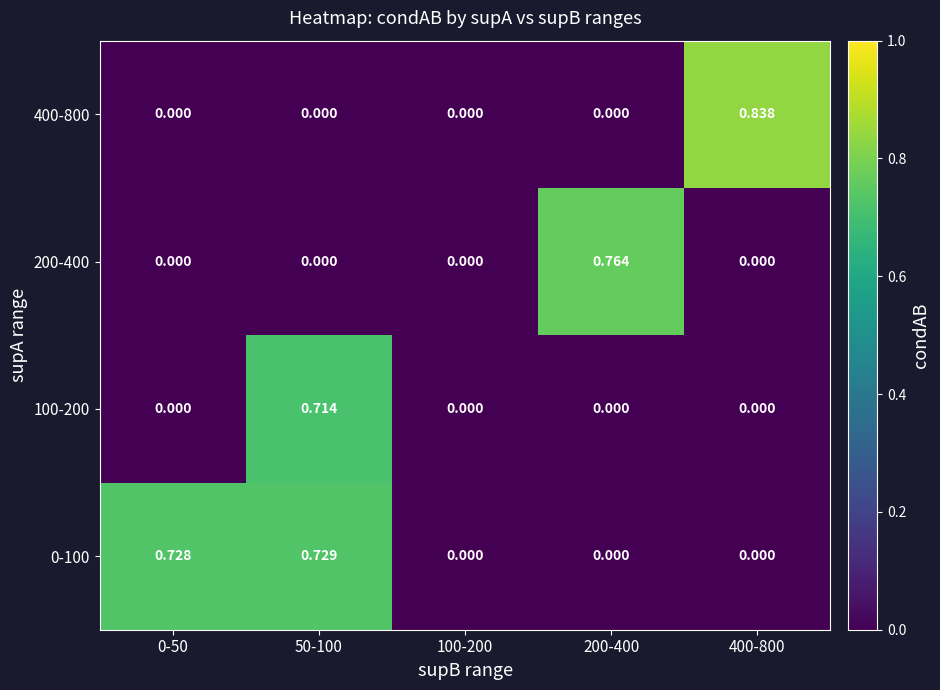

Is the value of 200-400 at 0-50 greater than the value of 400-800 at 400-800?

No